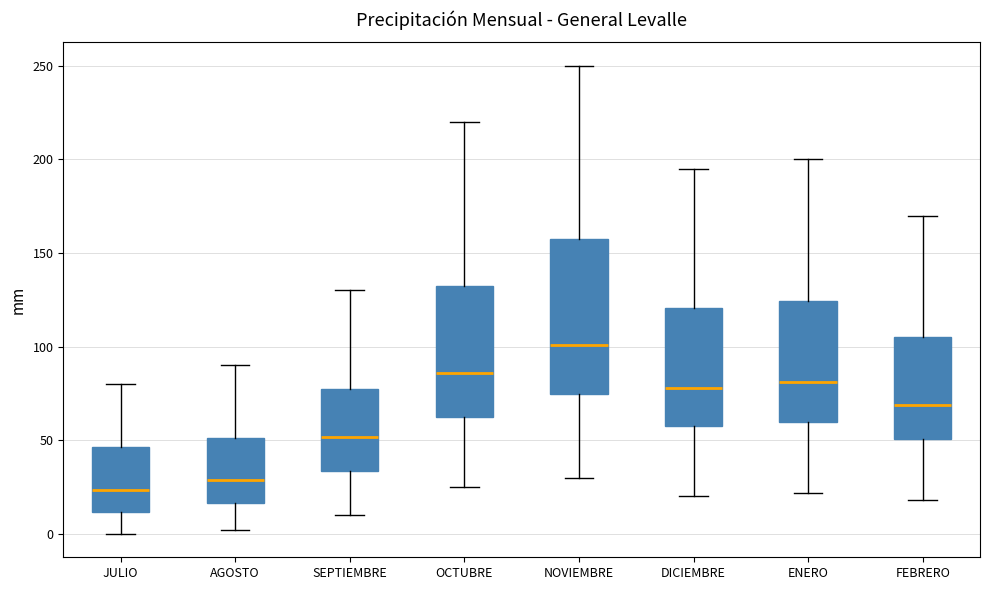

Which box is the tallest, from its lower edge to its upper edge?

NOVIEMBRE